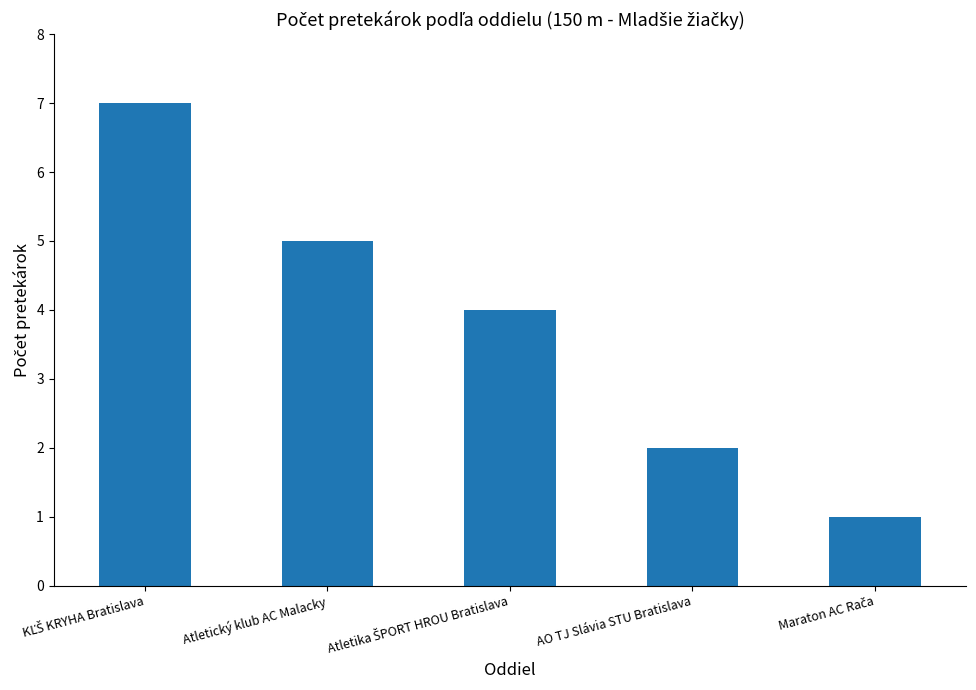

Reading right to left, what are all the values shown in this chart?

1	2	4	5	7